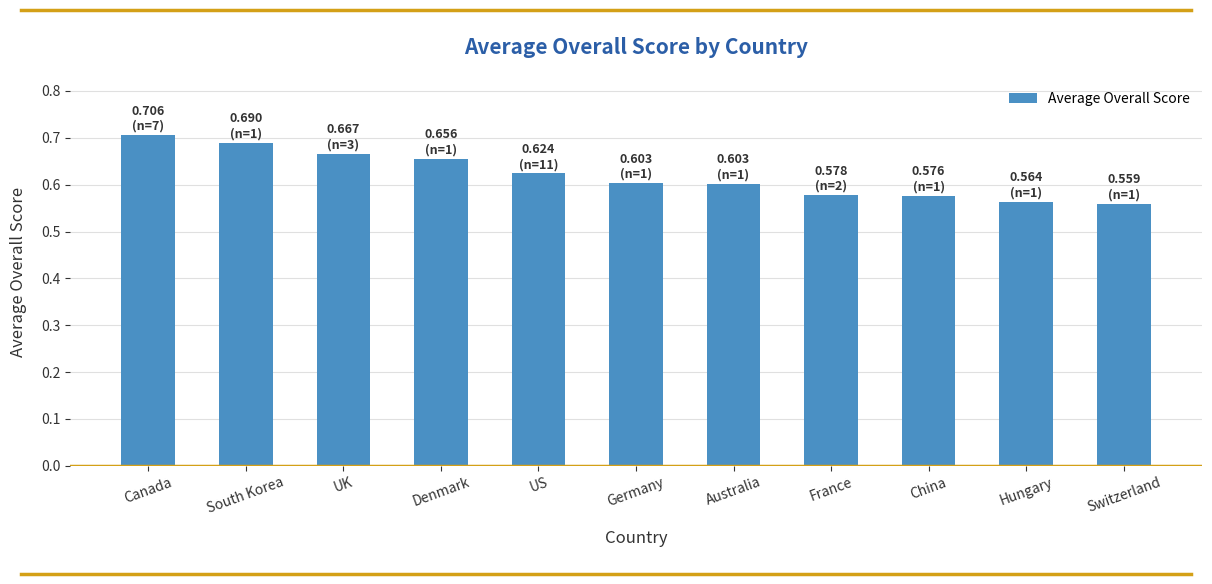

Between Denmark and US, which is larger?

Denmark